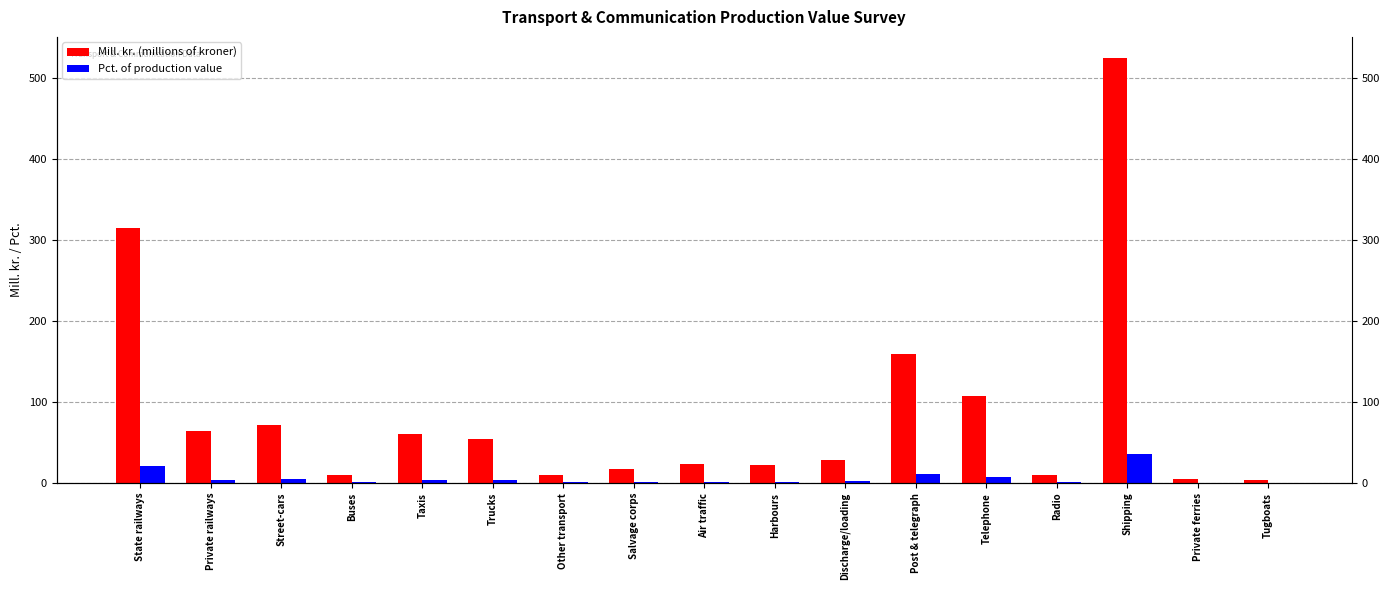

At Private railways, list the series in order from smallest to largest.

Pct. of production value, Mill. kr. (millions of kroner)